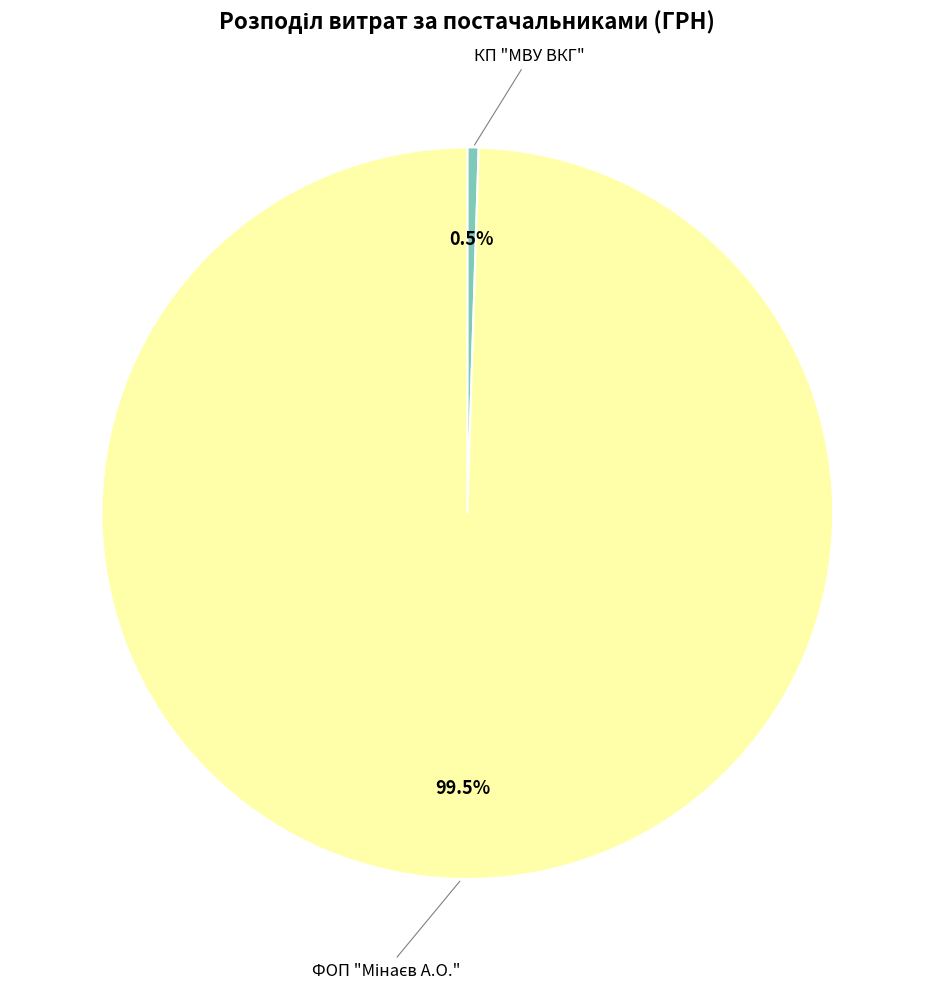

Is there a majority slice in this chart?

Yes